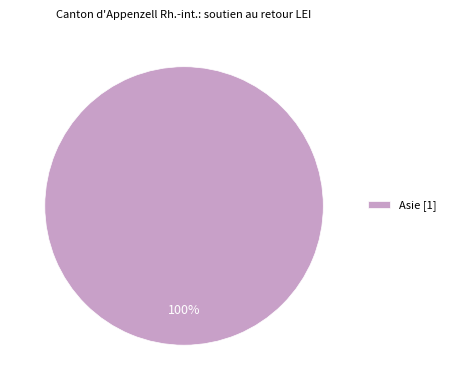

Which category accounts for the majority?

Asie [1]